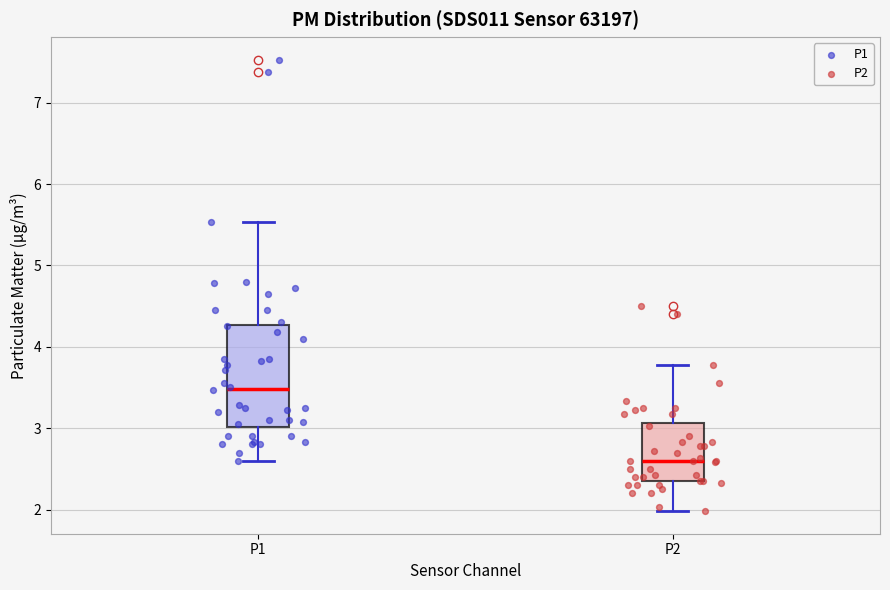

Reading left to right, read every box against the y-axis: the position of its median line, the range the box covers, and the ends of its whiskers. The values are not printed on the chart, so give them approximately, as read against the axis.

P1: median 3.5, box 3.0 to 4.3, whiskers 2.6 to 5.5
P2: median 2.6, box 2.4 to 3.1, whiskers 2.0 to 3.8